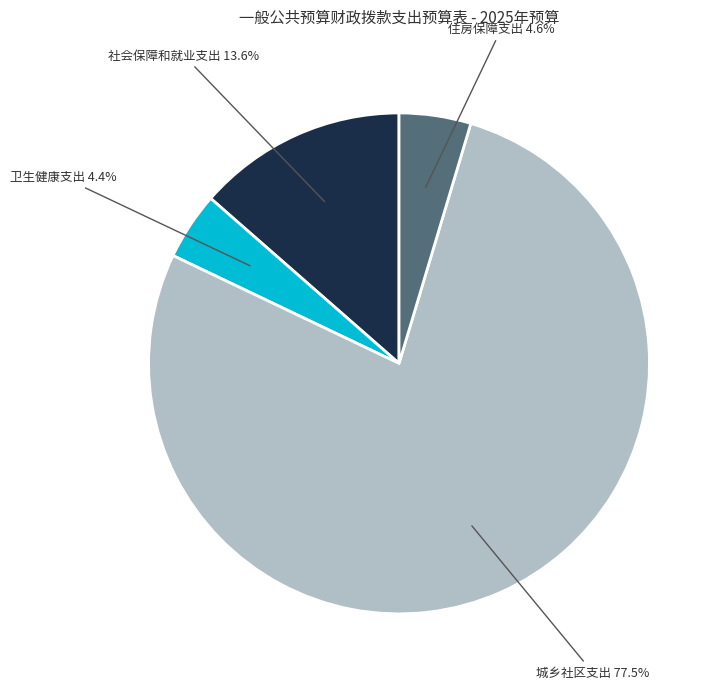

To the nearest percent, what percentage of the pie is 社会保障和就业支出?

14%